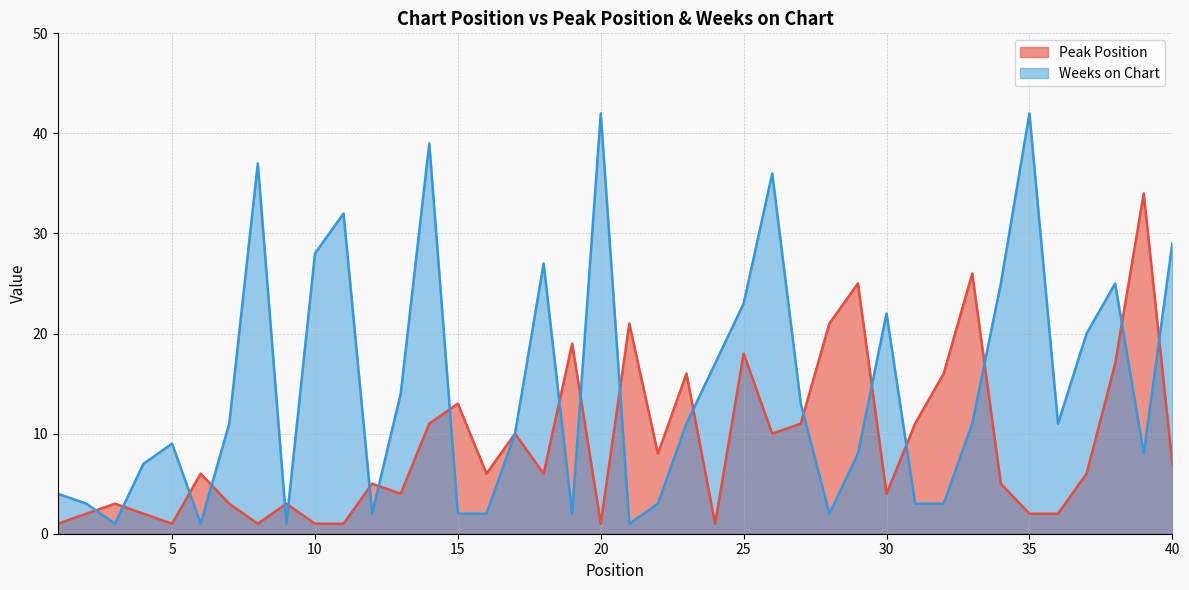

True or false: Weeks on Chart has a value of 11 at 24.

False